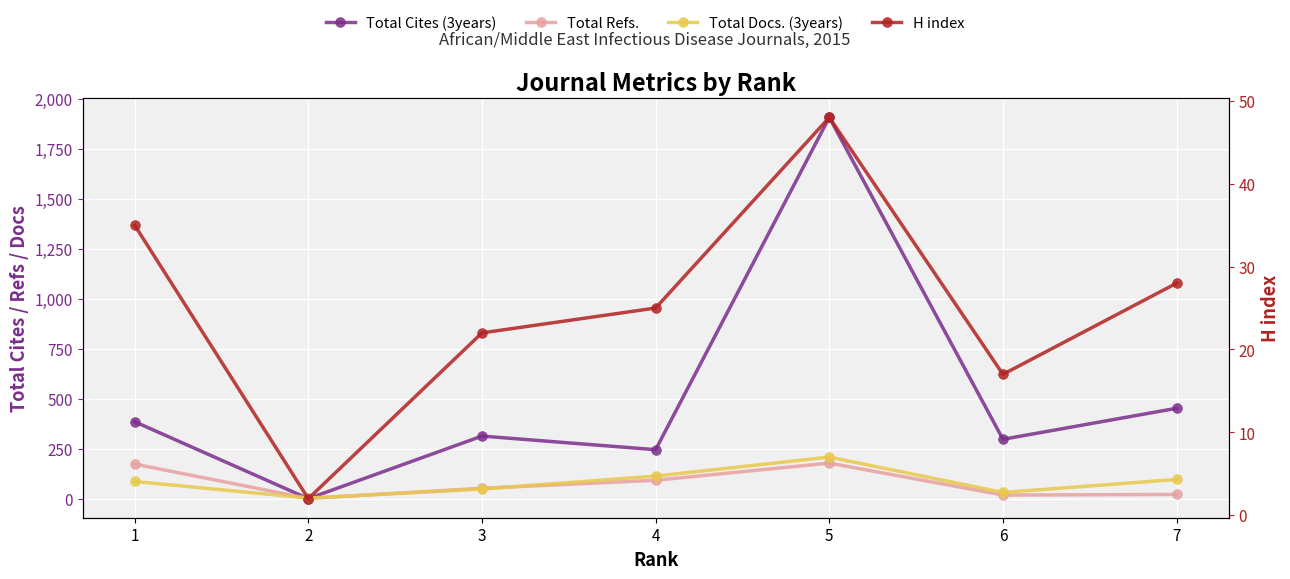

True or false: H index and Total Docs. (3years) cross at least once.

False